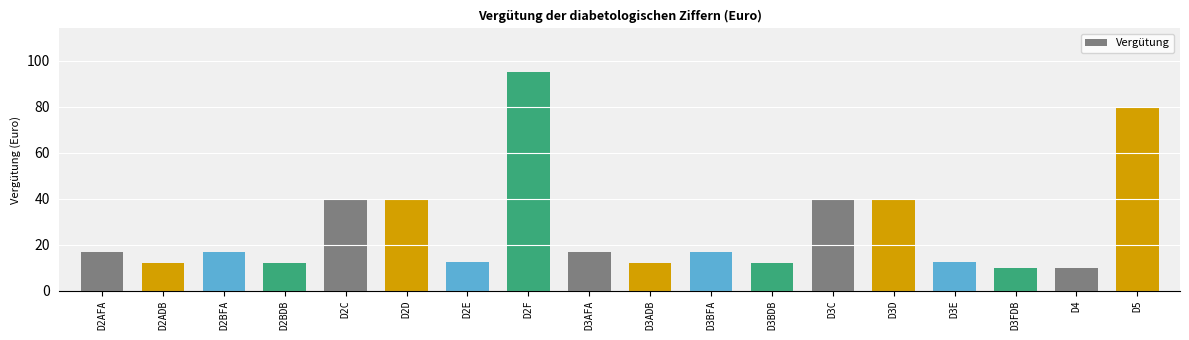

Which has a higher value, D3FDB or D2BDB?

D2BDB